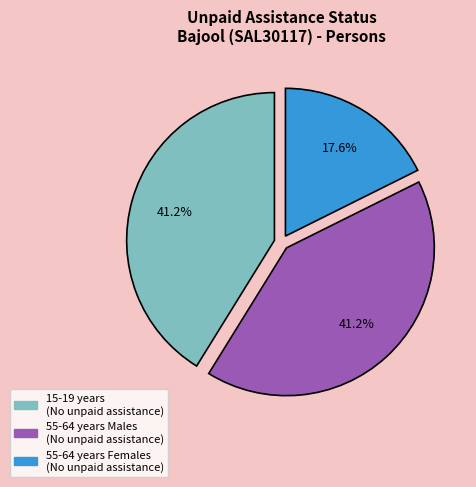

Does any single category account for the majority?

No